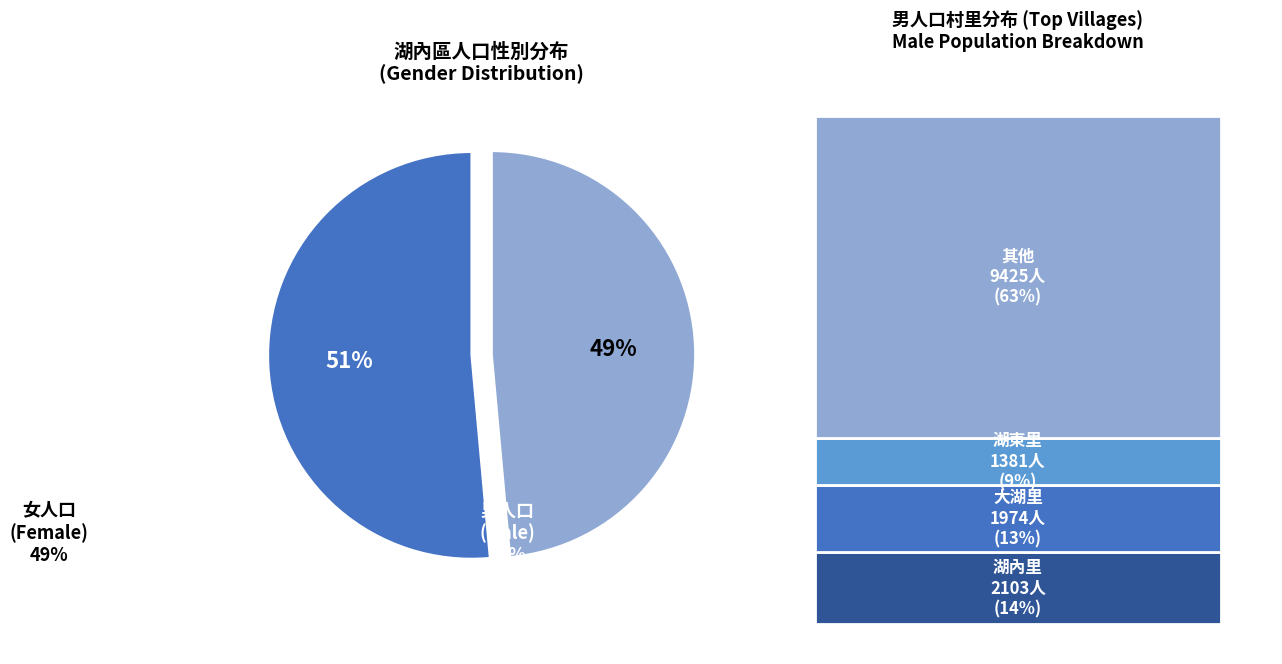

Is there a majority slice in this chart?

Yes